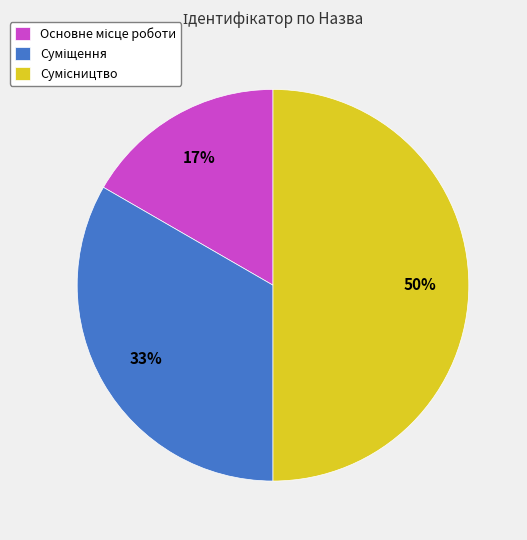

To the nearest percent, what is the average slice percentage?

33%